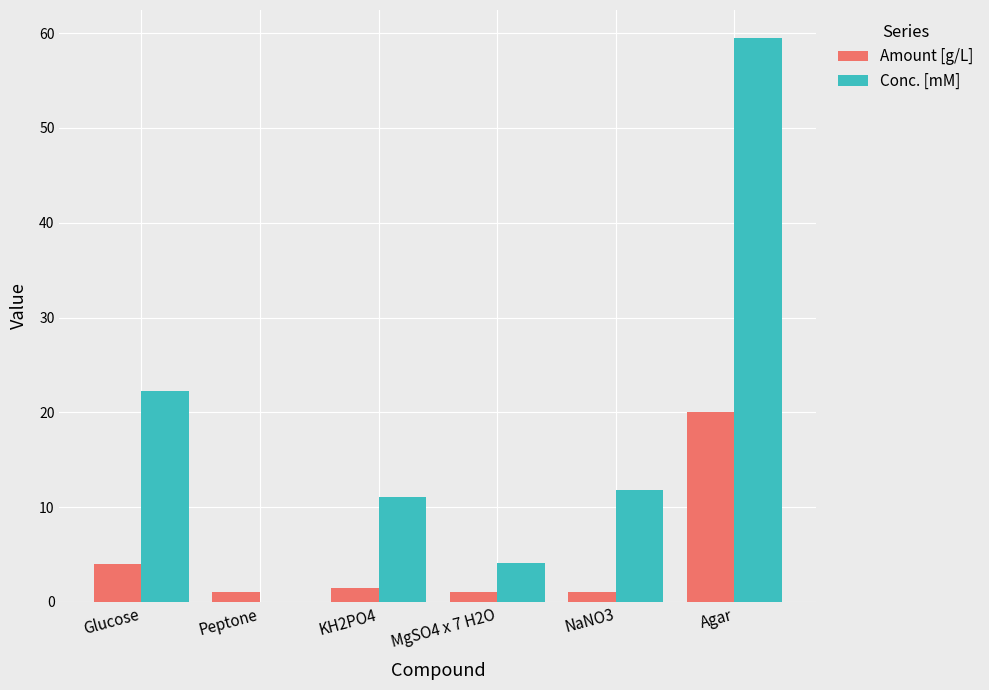

The value of Conc. [mM] at Glucose is 13.3. True or false?

False